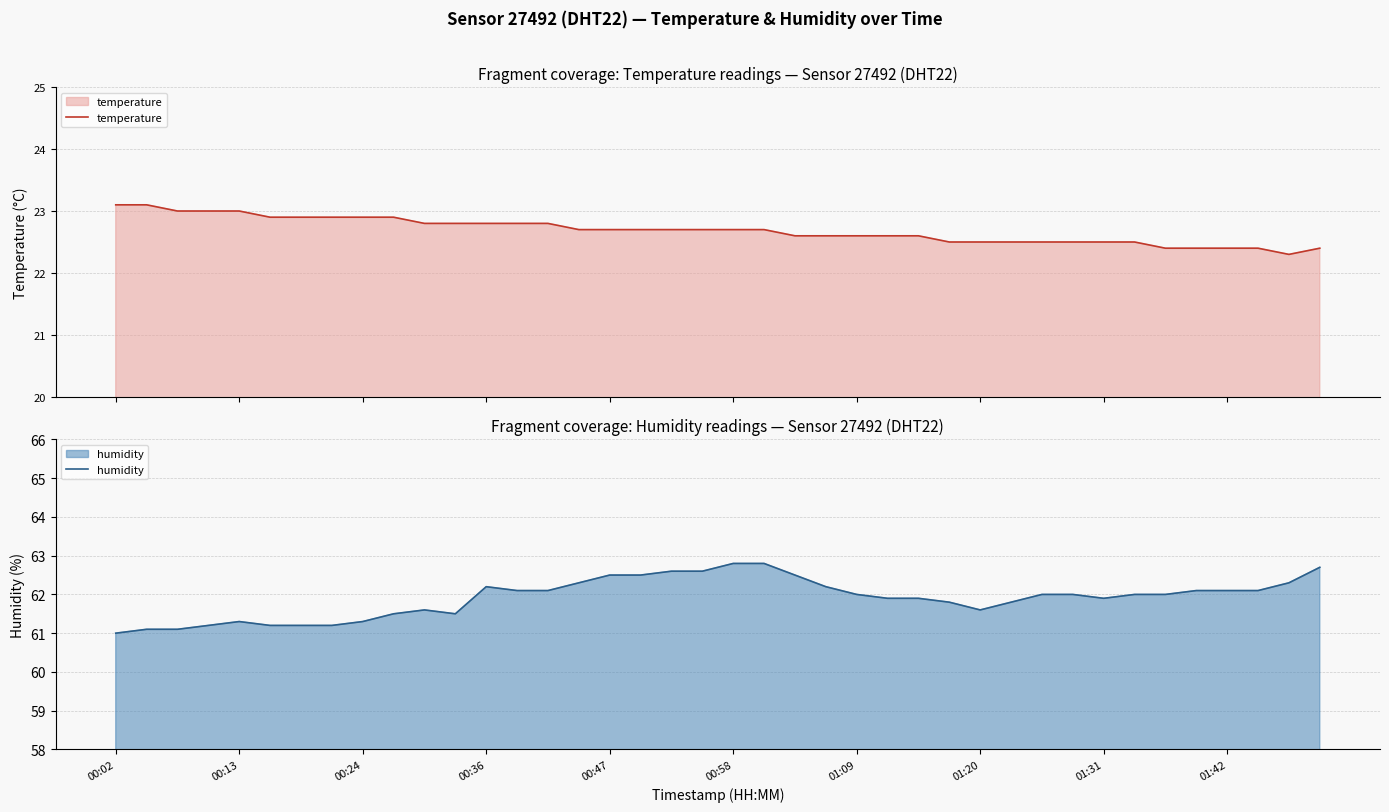

Where is humidity nearest to the value 61?

00:02